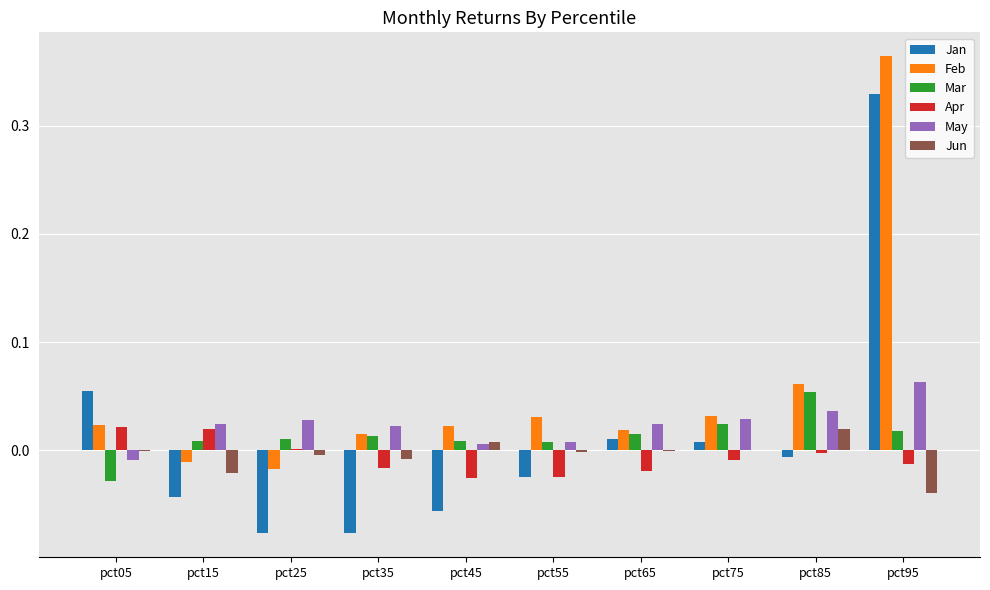

Is it true that Mar equals 0.0 at pct35?

True